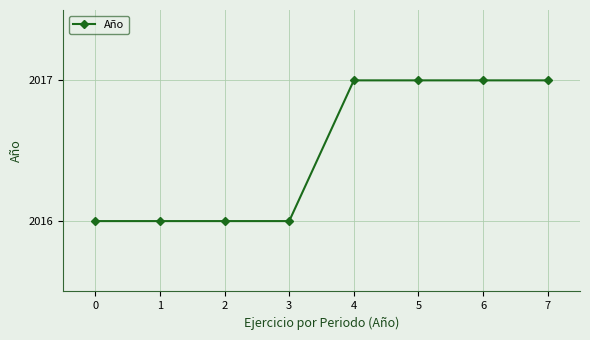

What is the sum of all values?

16132